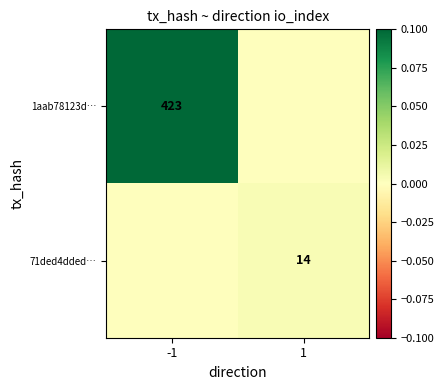

Is it true that 71ded4dded… equals 19 at 1?

False